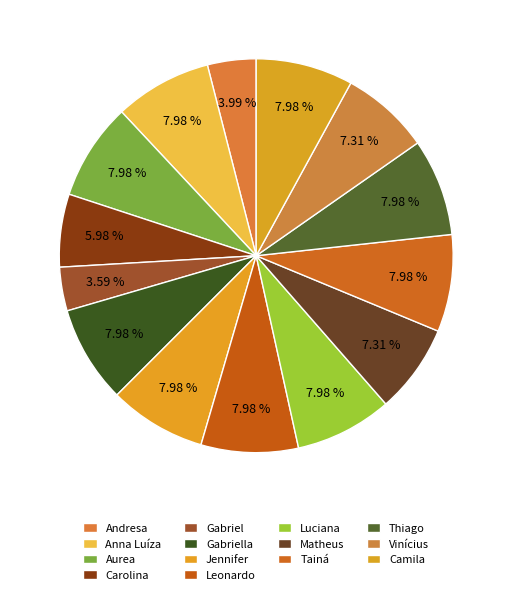

How many slices are in this pie chart?

14